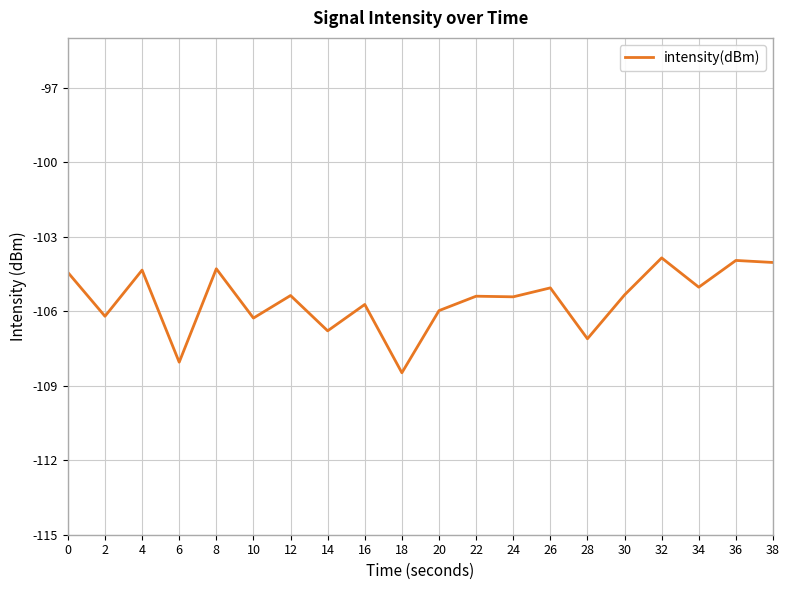

The chart shows a value of -105.1 at 26. True or false?

True